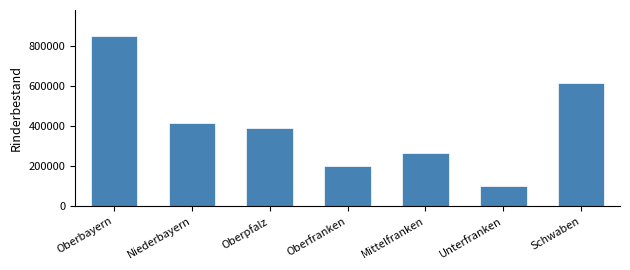

Reading left to right, what are all the values shown in this chart?

Oberbayern=849439	Niederbayern=413944	Oberpfalz=391173	Oberfranken=199770	Mittelfranken=263708	Unterfranken=100360	Schwaben=615039